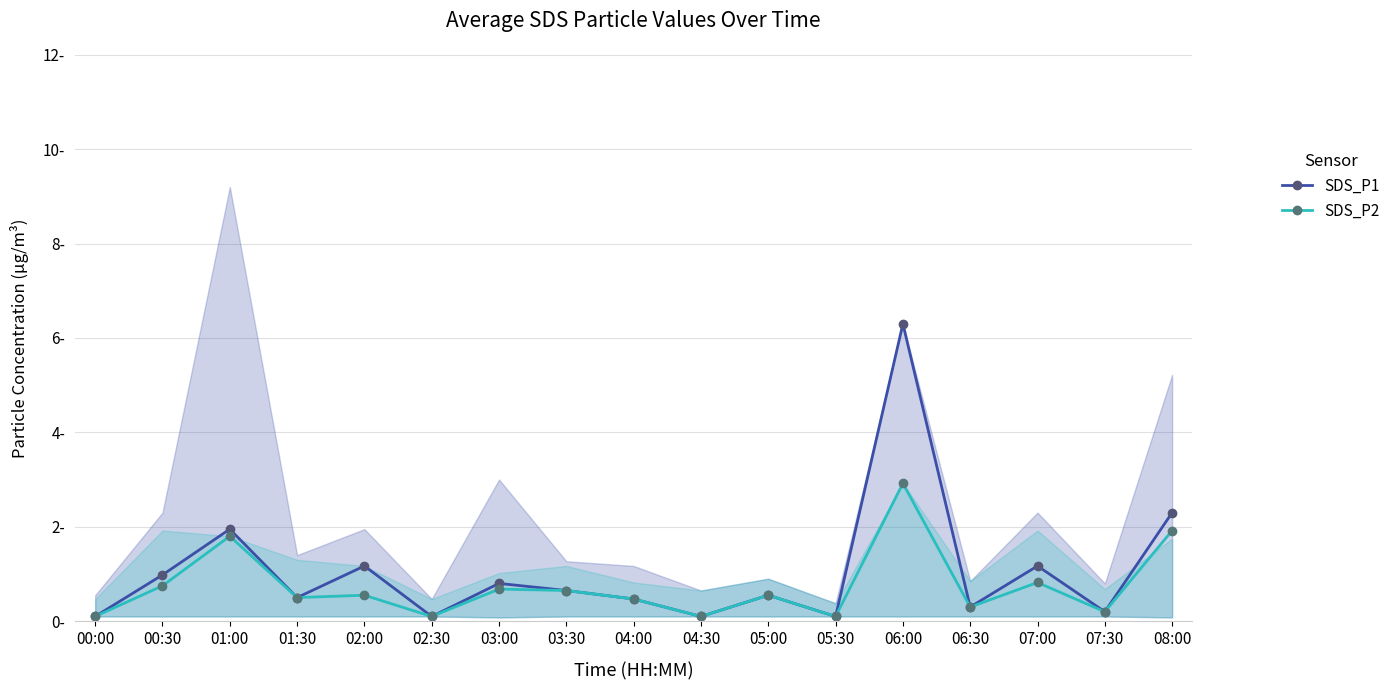

How many data points does each series have?

17